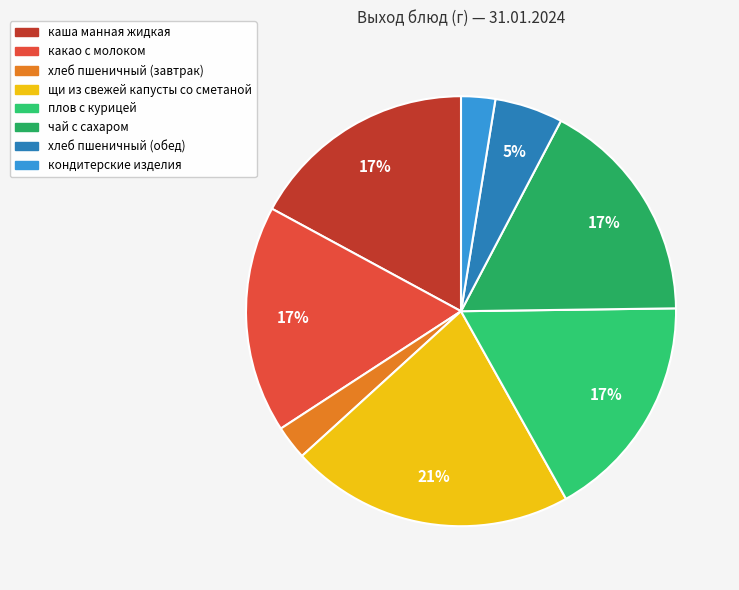

Does чай с сахаром account for over 50% of the chart?

No